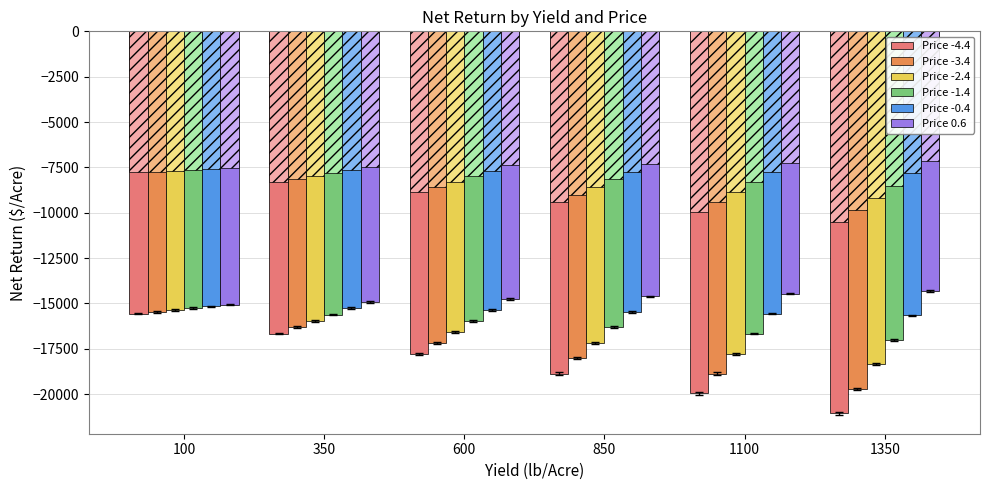

Rank the series at 850 from lowest to highest value.

Price -4.4, Price -3.4, Price -2.4, Price -1.4, Price -0.4, Price 0.6